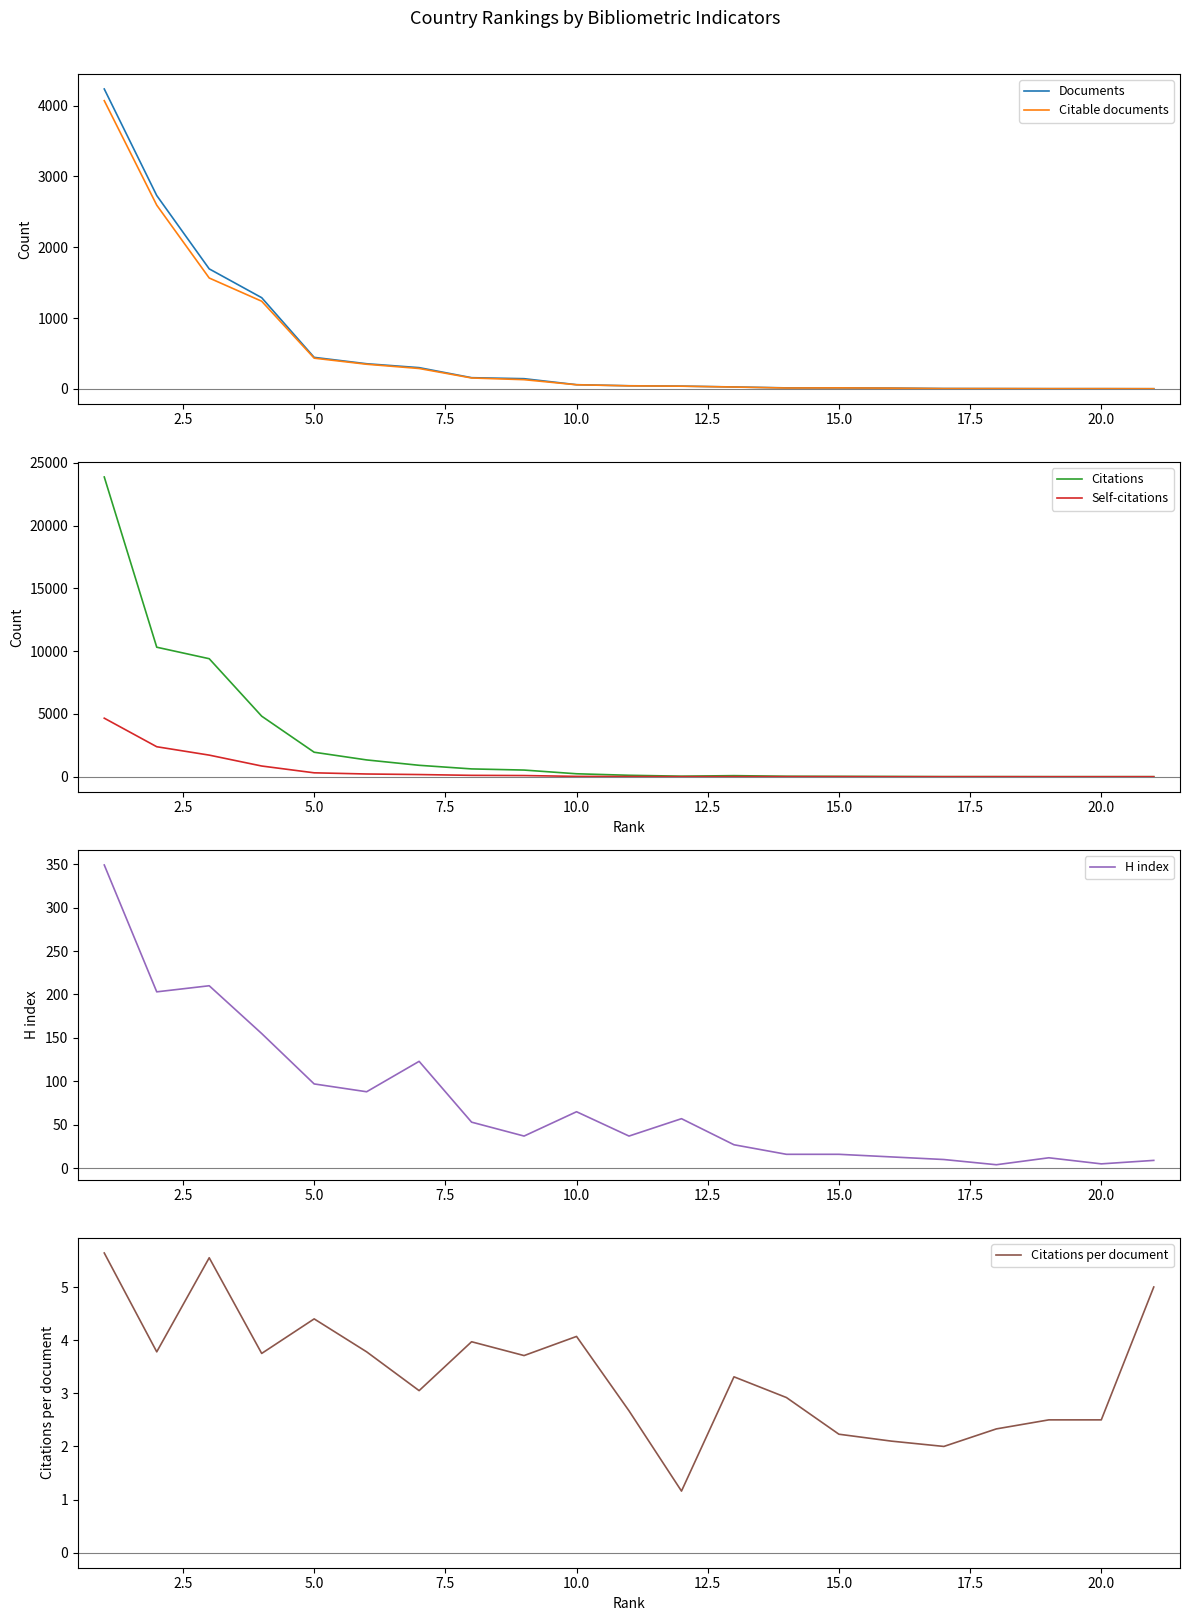

True or false: Citations and Citable documents cross at least once.

False